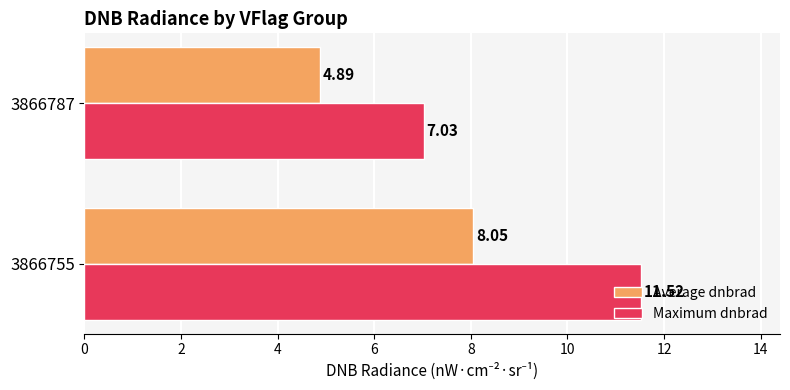

List the labels in order of Maximum dnbrad value, largest first.

3866755, 3866787